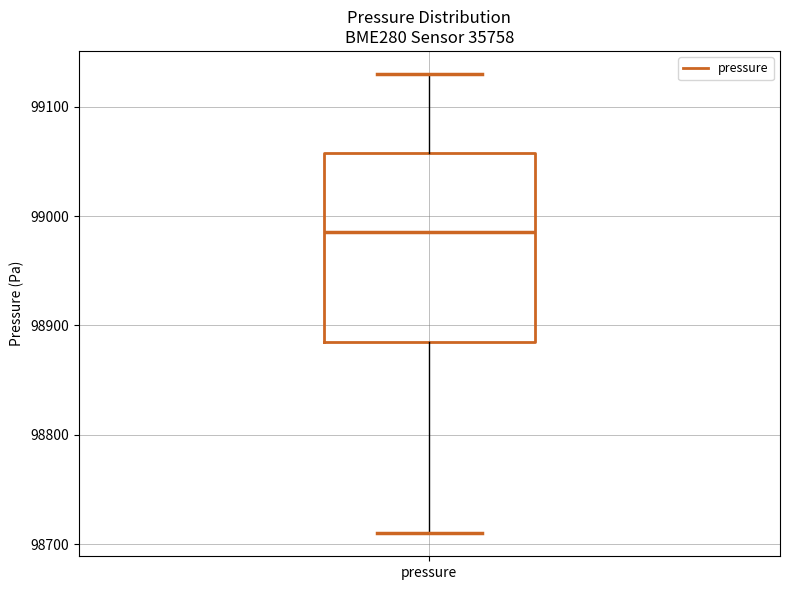

Transcribe this box plot: give where the median line is, the range the box spans, and where the two whiskers end, as read against the y-axis. The values are not printed on the chart, so give them approximately, as read against the axis.

median 98990, box 98890 to 99060, whiskers 98710 to 99130